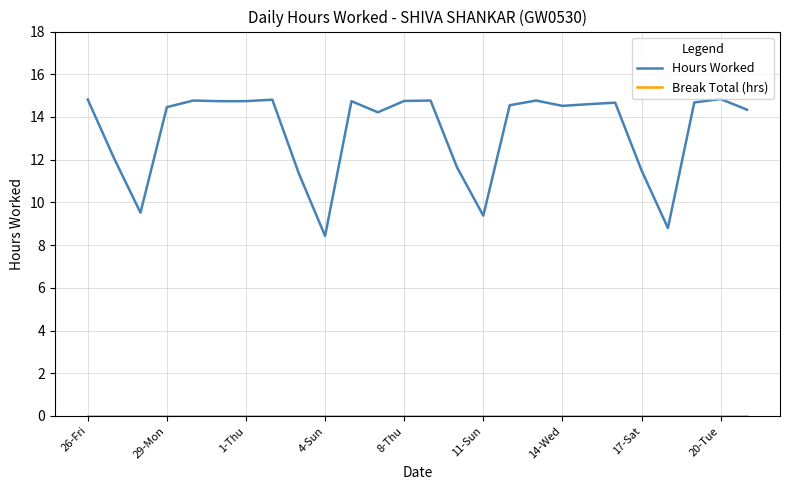

Does the chart have visible grid lines?

Yes